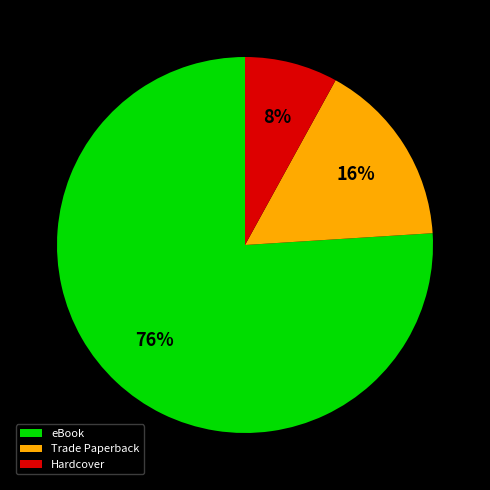

True or false: eBook accounts for 85% of the total.

False